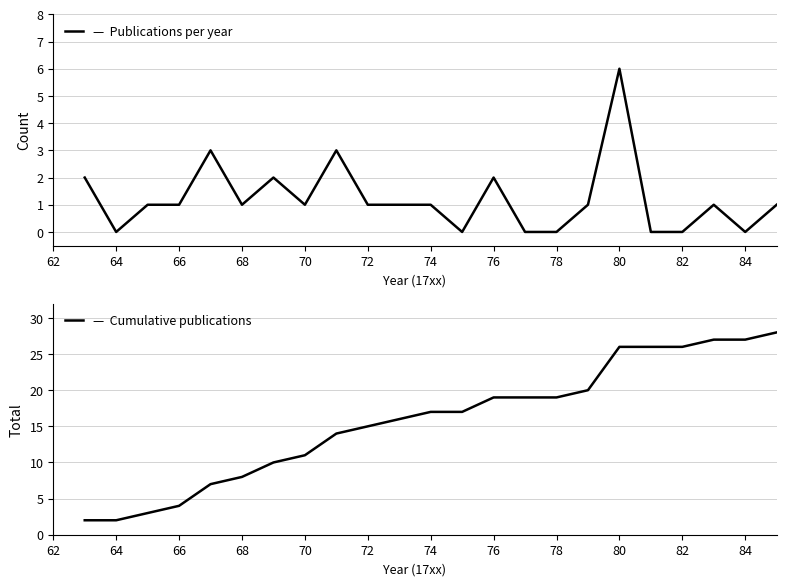

Reading right to left, transcribe all the data shown in this chart.

Publications per year: 1	0	1	0	0	6	1	0	0	2	0	1	1	1	3	1	2	1	3	1	1	0	2
Cumulative publications: 28	27	27	26	26	26	20	19	19	19	17	17	16	15	14	11	10	8	7	4	3	2	2